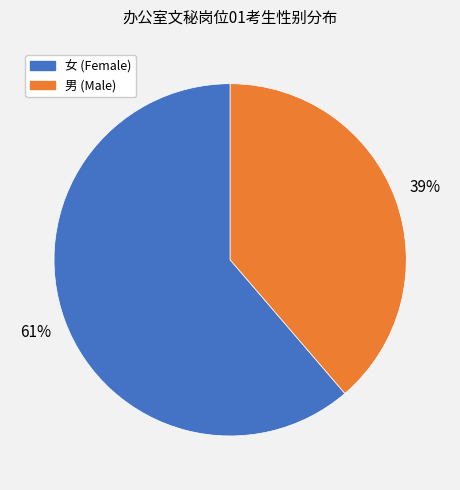

What is the majority slice?

女